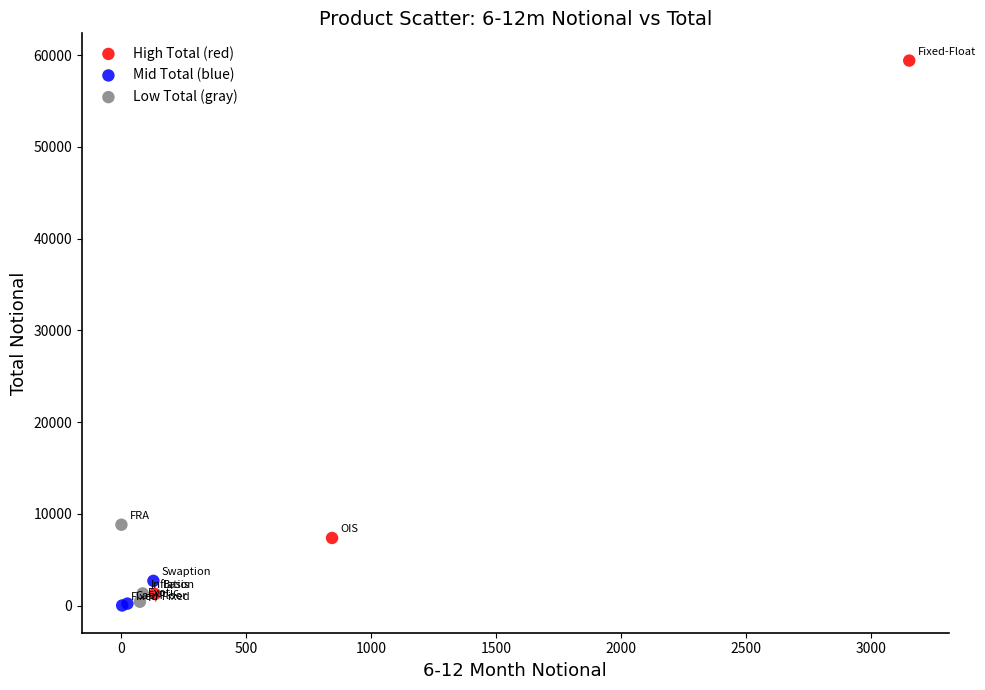

Which series has the largest Y range (max minus min)?

High Total (red)